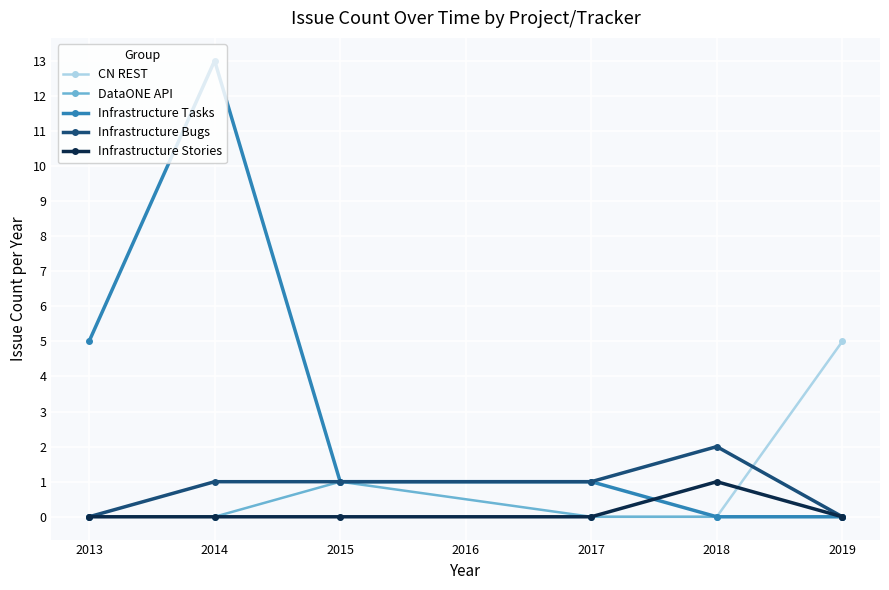

Is the value of DataONE API at 2017 greater than the value of Infrastructure Bugs at 2017?

No